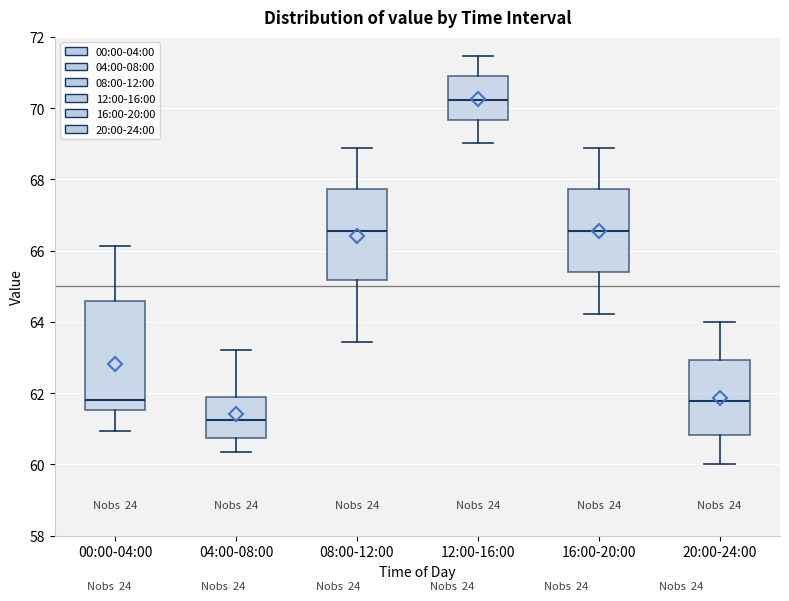

Which box is the tallest, from its lower edge to its upper edge?

00:00-04:00